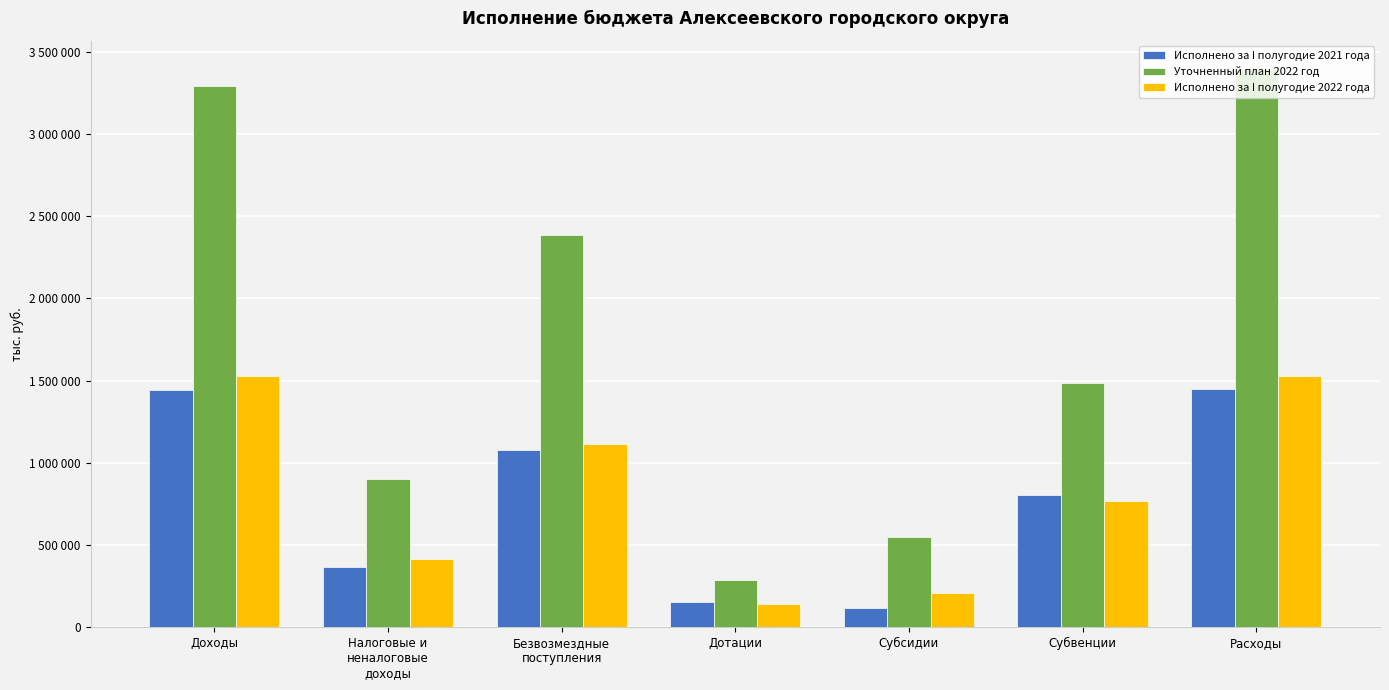

Which series has the largest range (max minus min)?

Уточненный план 2022 год